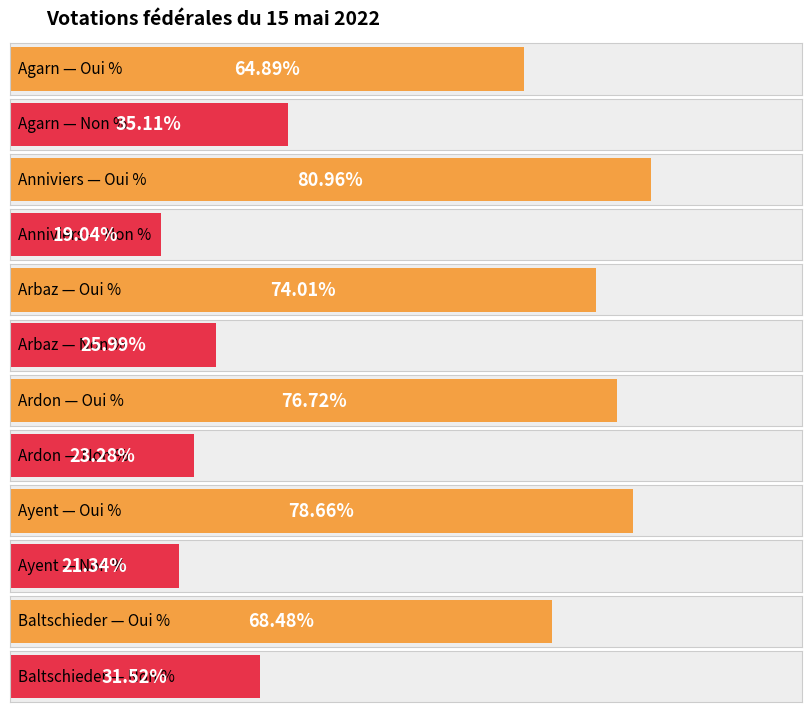

Between Baltschieder and Ardon, which is larger?

Ardon